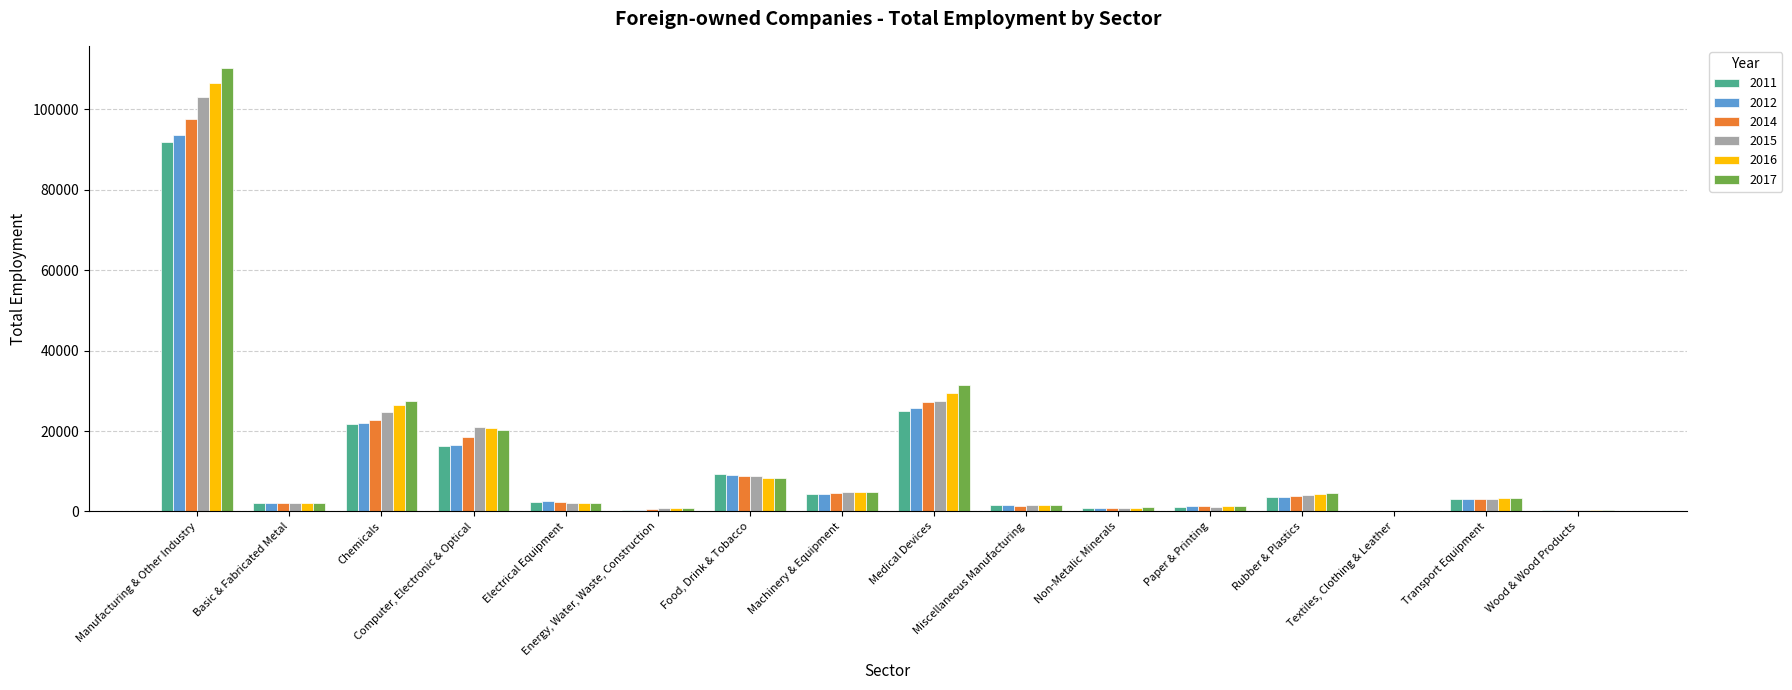

What is the highest value of the 2016 series?

106611